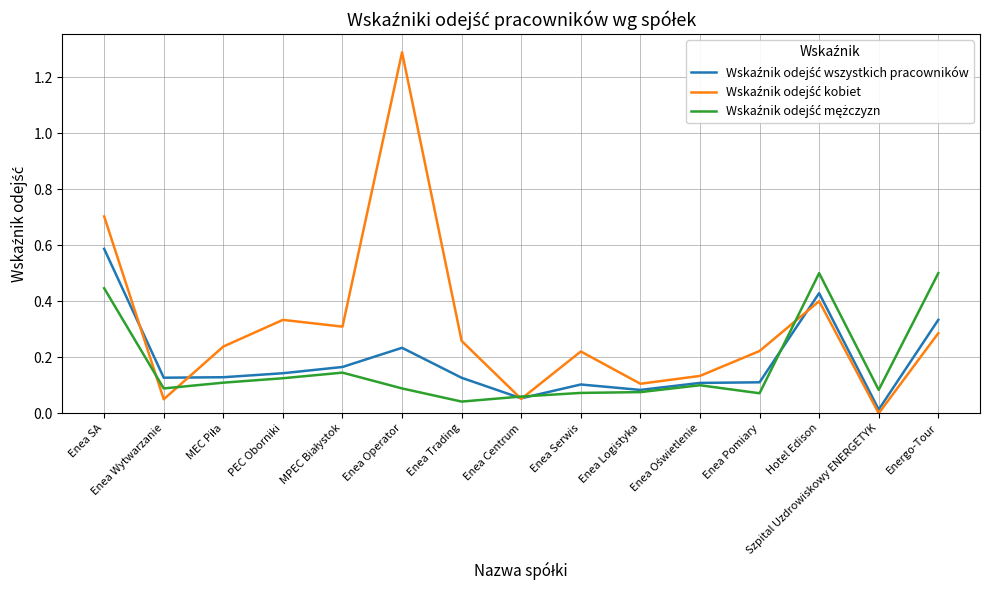

At which category is the sum across all series the highest?

Enea SA